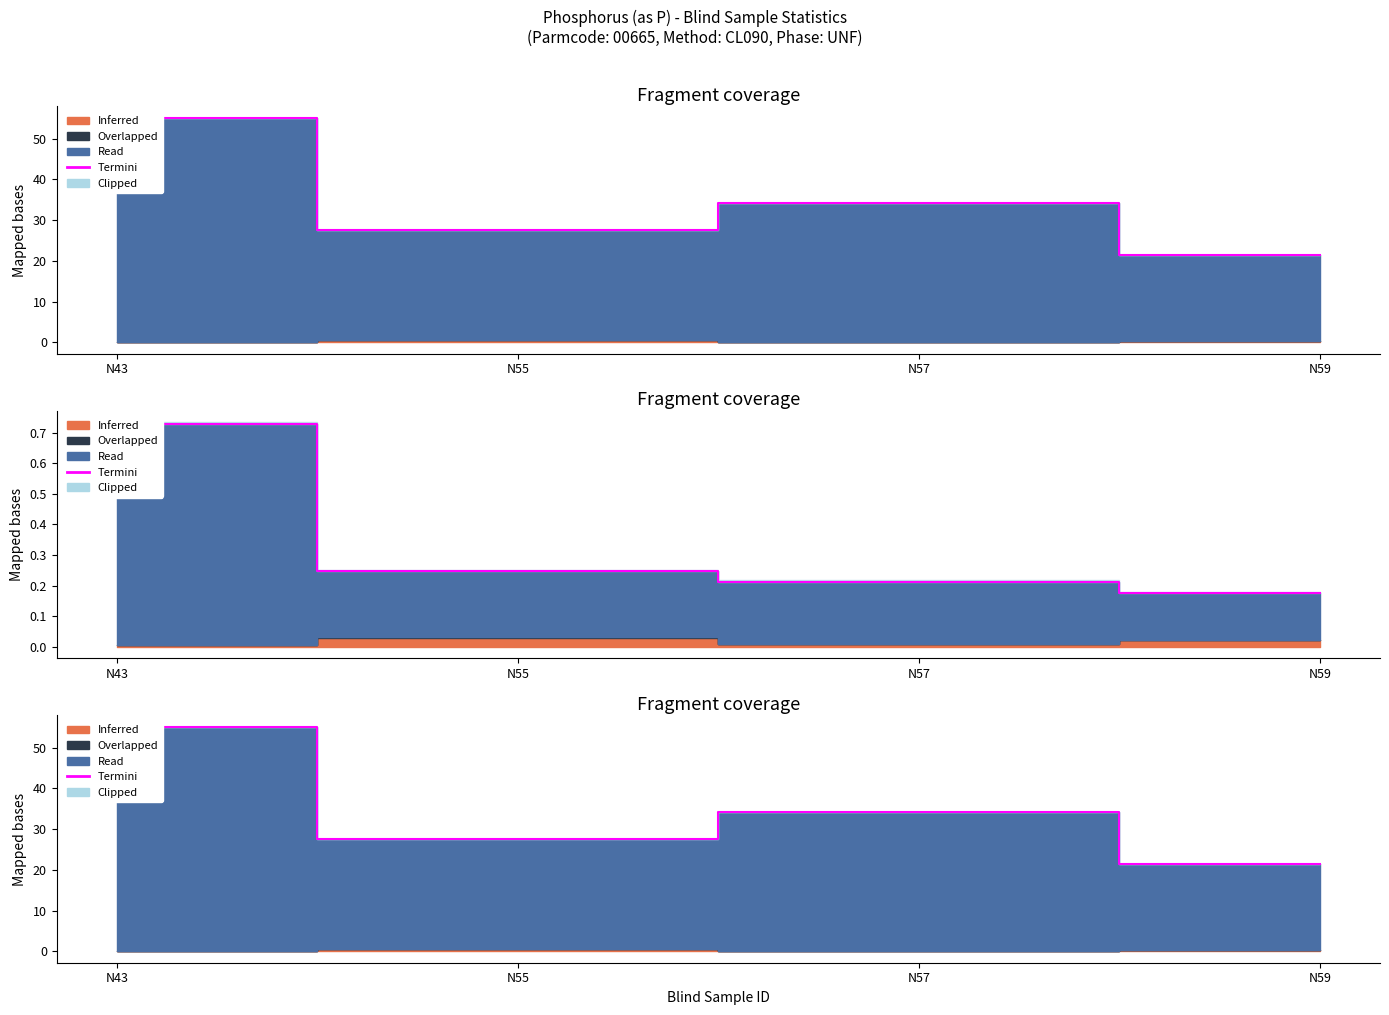

Reading left to right, what are all the values shown in this chart?

Percent RSD: N43=0.7	N55=0.2	N57=0.2	N59=0.2
Number of Observations: N43=55.2	N55=27.6	N57=34.2	N59=21.4